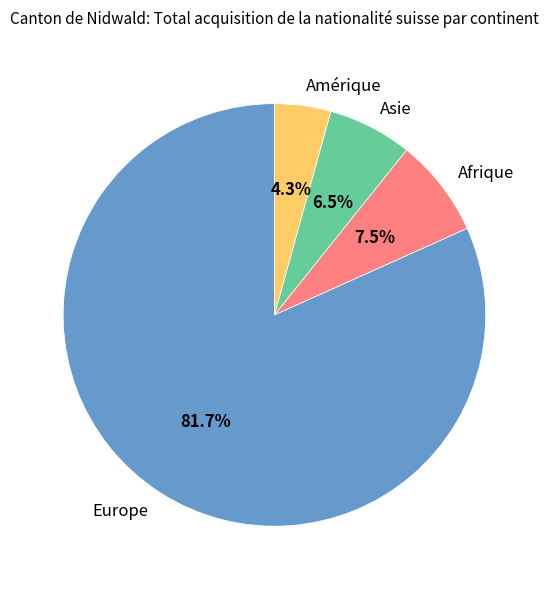

Does Europe account for over 50% of the chart?

Yes